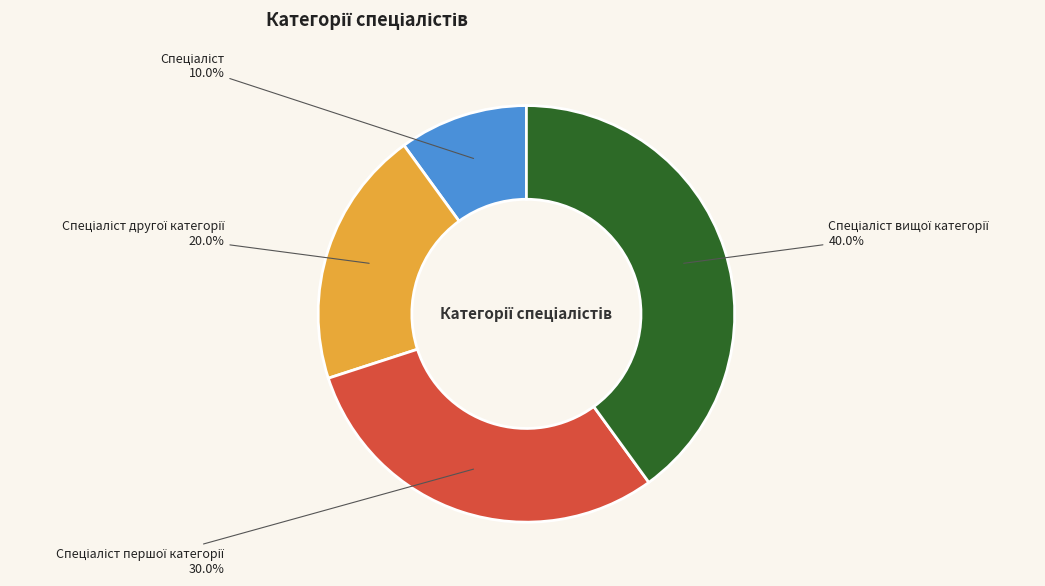

Is there a majority slice in this chart?

No